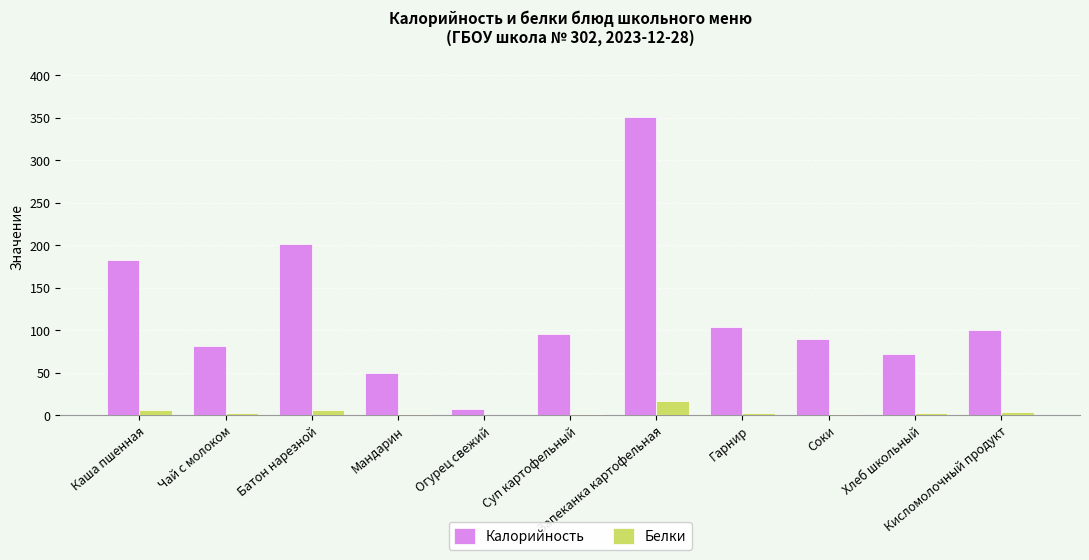

What is the total value across all series at Соки?

90